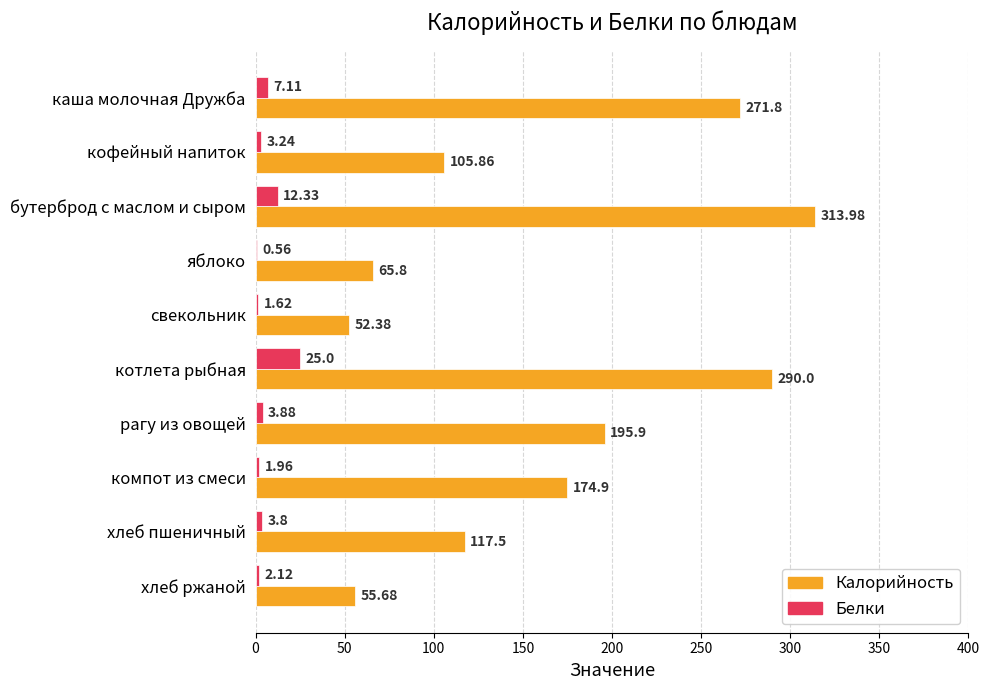

Between каша молочная Дружба and котлета рыбная, which series saw the biggest shift?

Калорийность